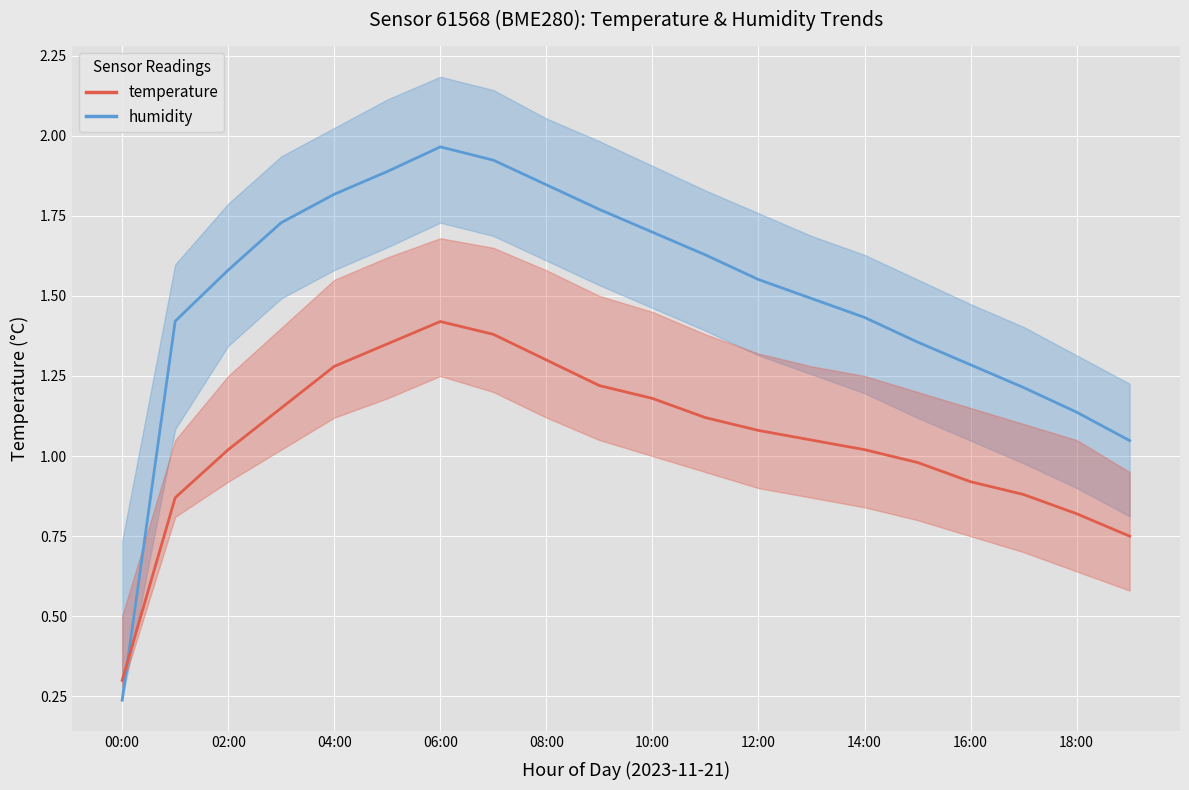

List the series in order of their peak value, lowest first.

temperature, humidity